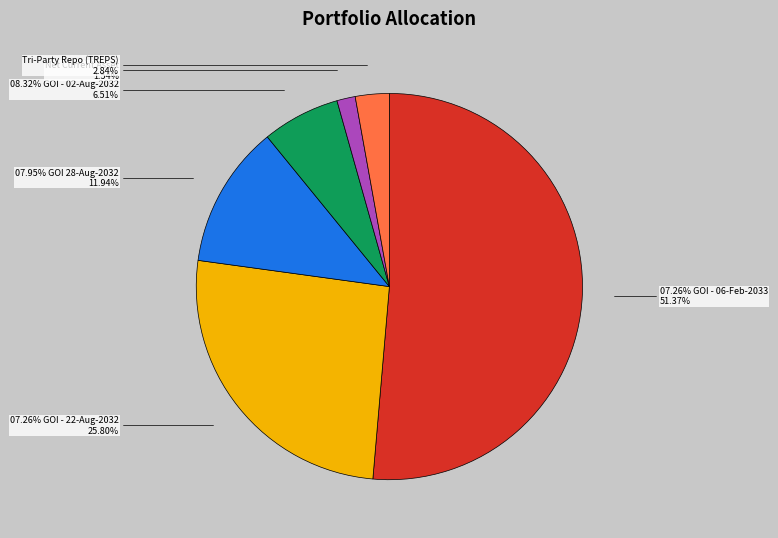

Is there any slice that represents more than half of the pie?

Yes